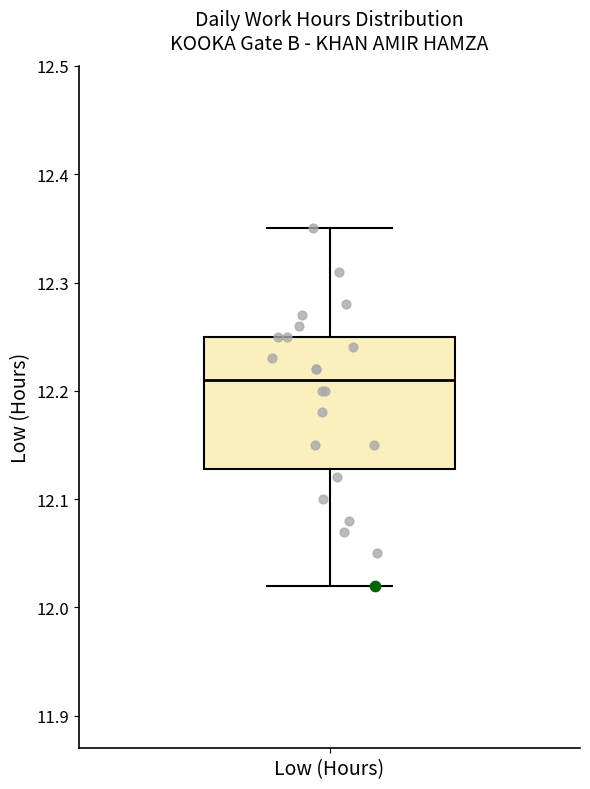

Where does the upper whisker of the box for Low (Hours) end on the y-axis? The values are not printed on the chart, so give them approximately, as read against the axis.

12.35